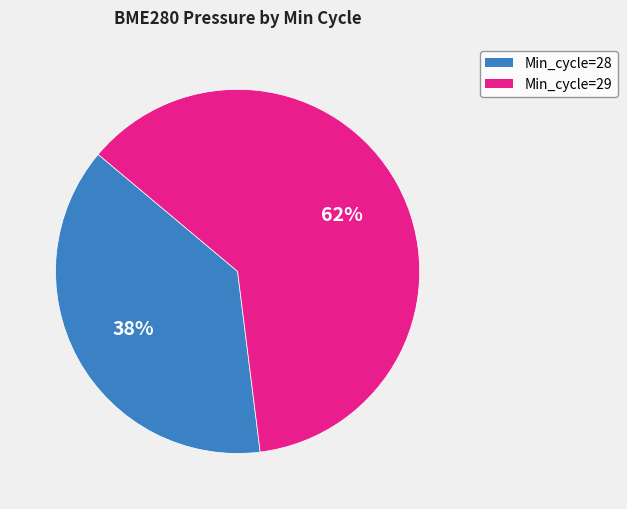

How many segments does this pie chart have?

2